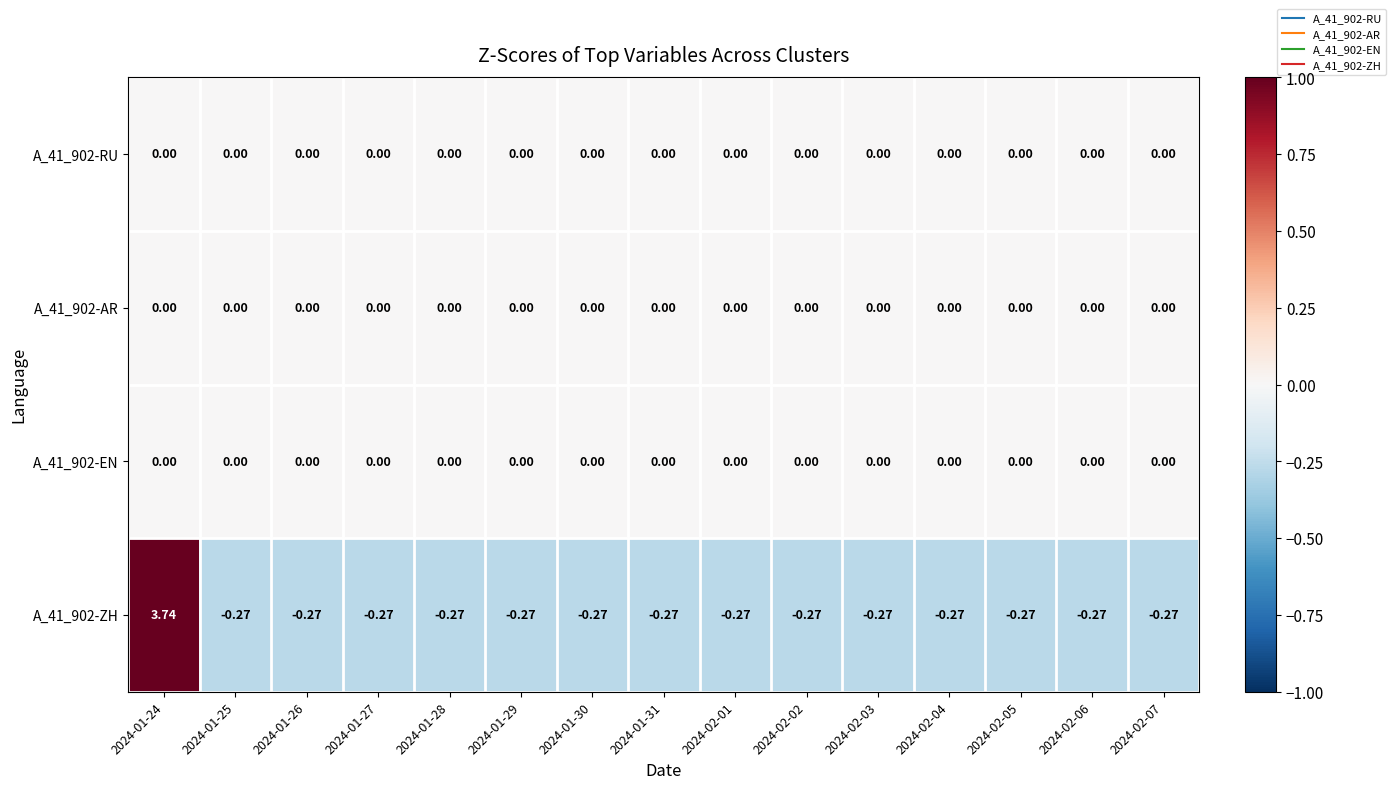

How many data points in A_41_902-ZH are less than 0?

14